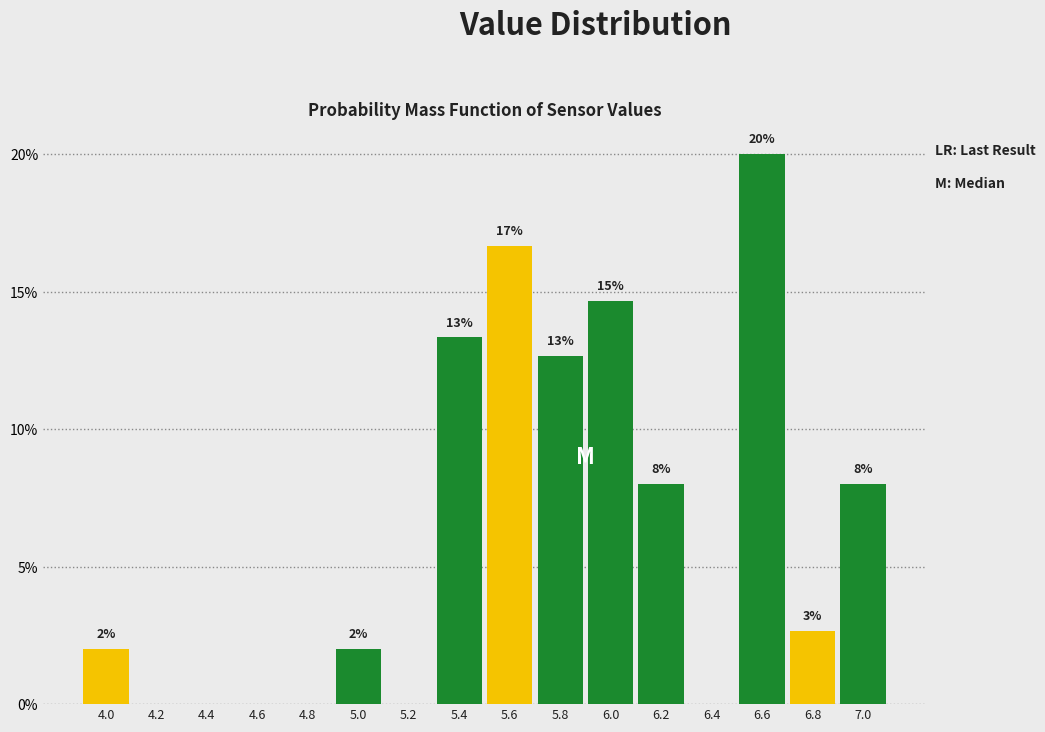

Which range on the x-axis has the tallest bar?

6.5 to 6.7